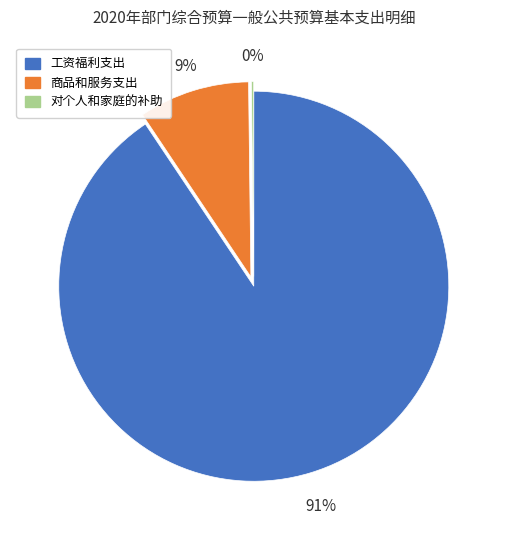

Which category accounts for the majority?

工资福利支出